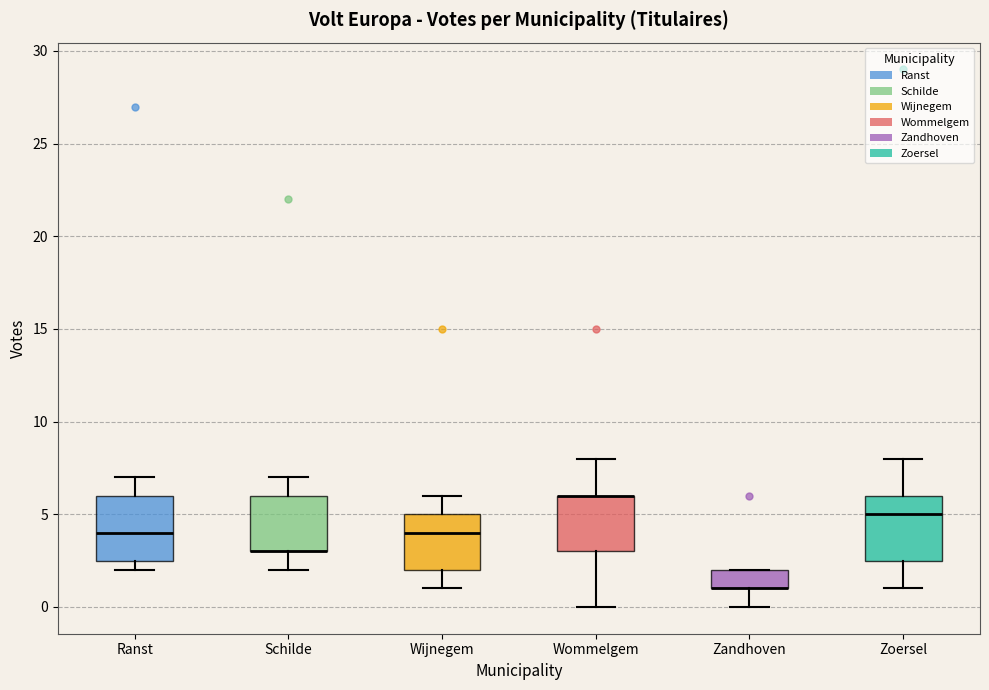

Reading left to right, read every box against the y-axis: the position of its median line, the range the box covers, and the ends of its whiskers. The values are not printed on the chart, so give them approximately, as read against the axis.

Ranst: median 4.0, box 2.5 to 6.0, whiskers 2.0 to 7.0
Schilde: median 3.0 (drawn on the box's lower edge), box 3.0 to 6.0, whiskers 2.0 to 7.0
Wijnegem: median 4.0, box 2.0 to 5.0, whiskers 1.0 to 6.0
Wommelgem: median 6.0 (drawn on the box's upper edge), box 3.0 to 6.0, whiskers 0.0 to 8.0
Zandhoven: median 1.0 (drawn on the box's lower edge), box 1.0 to 2.0, whiskers 0.0 to 2.0
Zoersel: median 5.0, box 2.5 to 6.0, whiskers 1.0 to 8.0